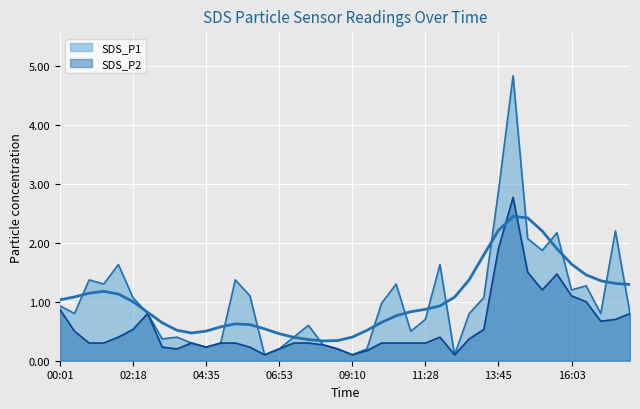

True or false: SDS_P2 and SDS_P1 intersect in this chart.

False